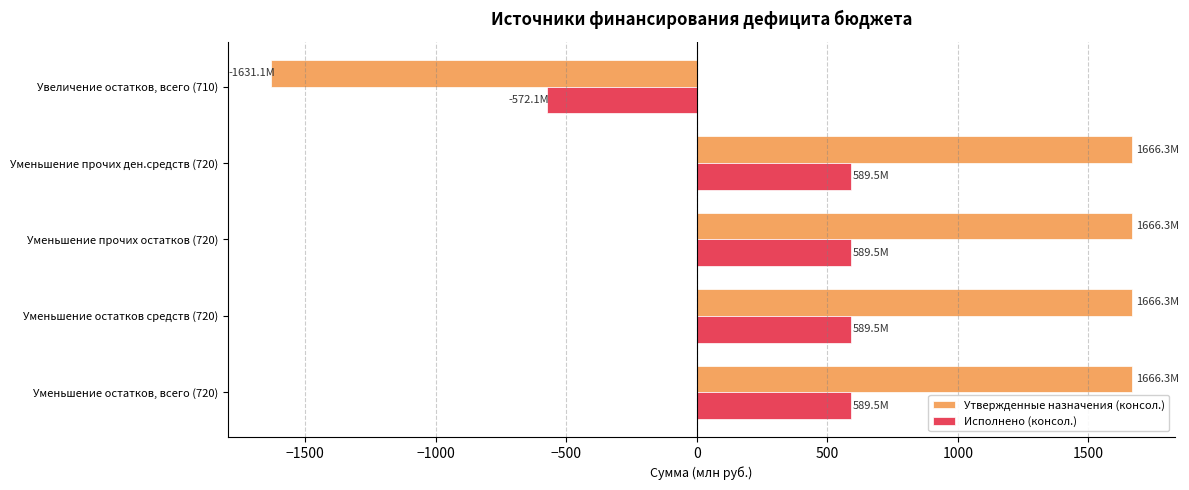

At how many categories does at least one series exceed 243?

4